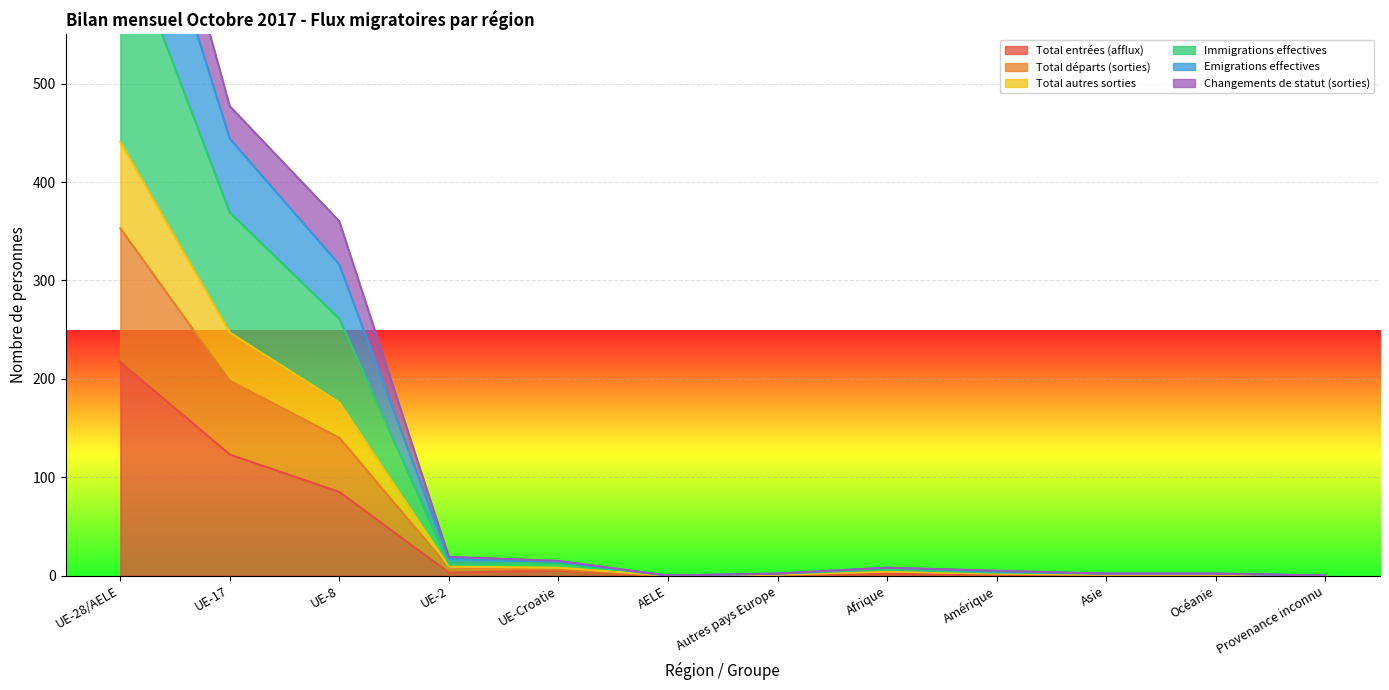

Is it true that Total entrées (afflux) equals 0 at AELE?

True